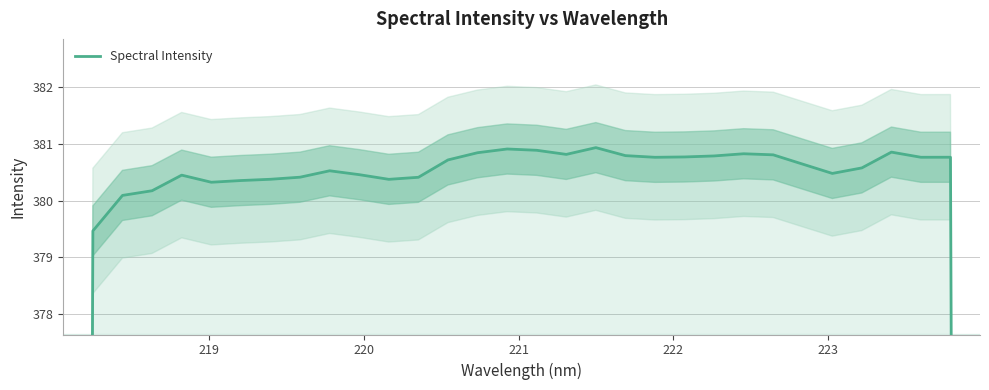

What is the minimum value shown in the chart?

252.8